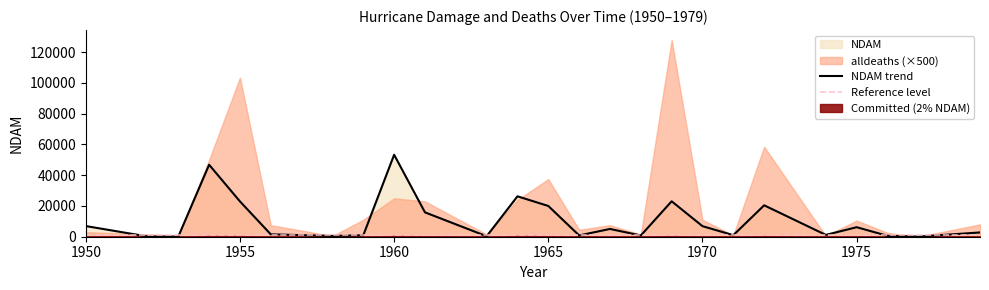

What is the difference between the maximum and minimum values in the NDAM series?

53255